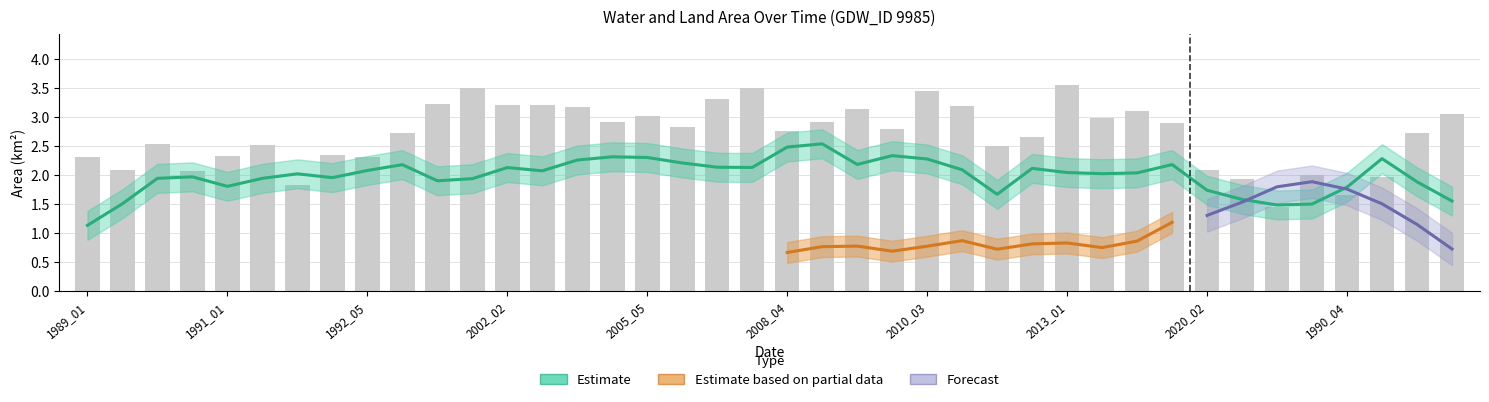

What position from the left is 2001_12?

11